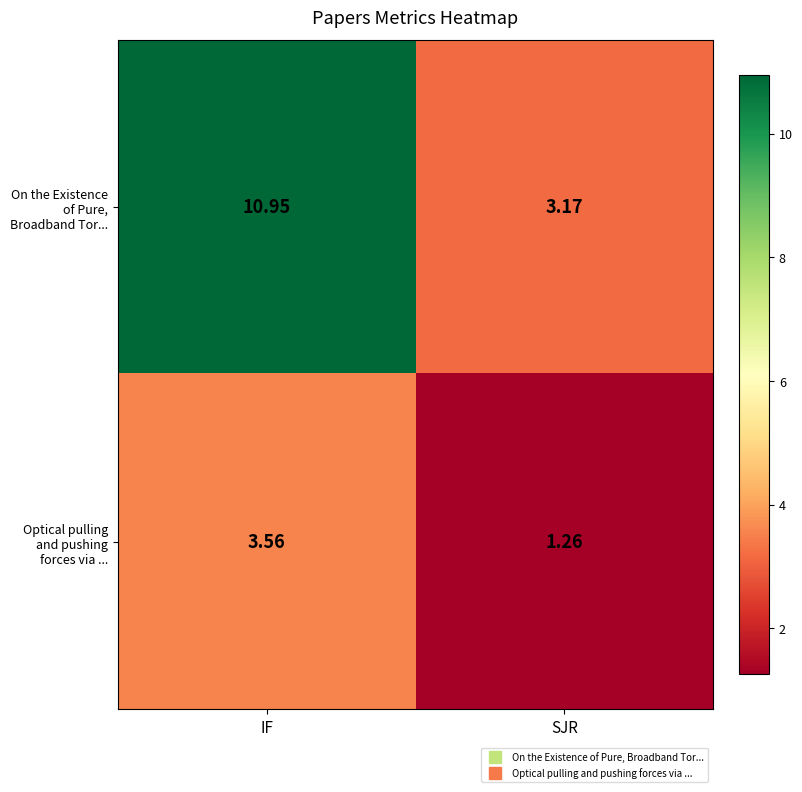

At which category does the chart reach its minimum across all series?

SJR